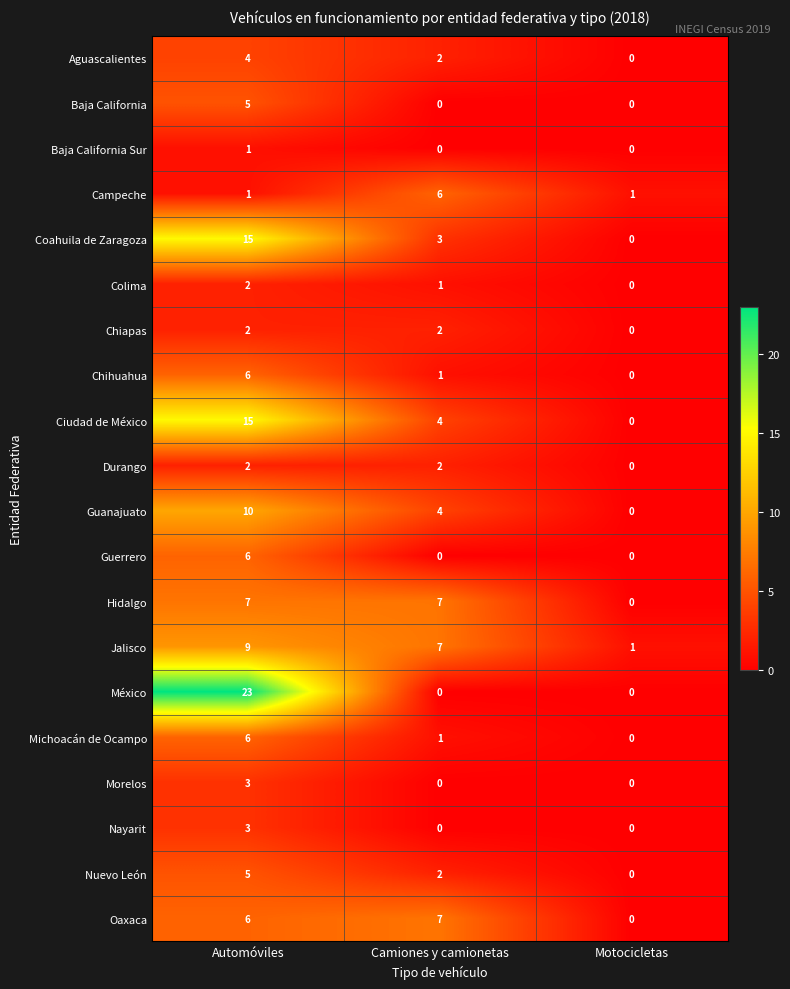

Which series has the widest spread of values?

México